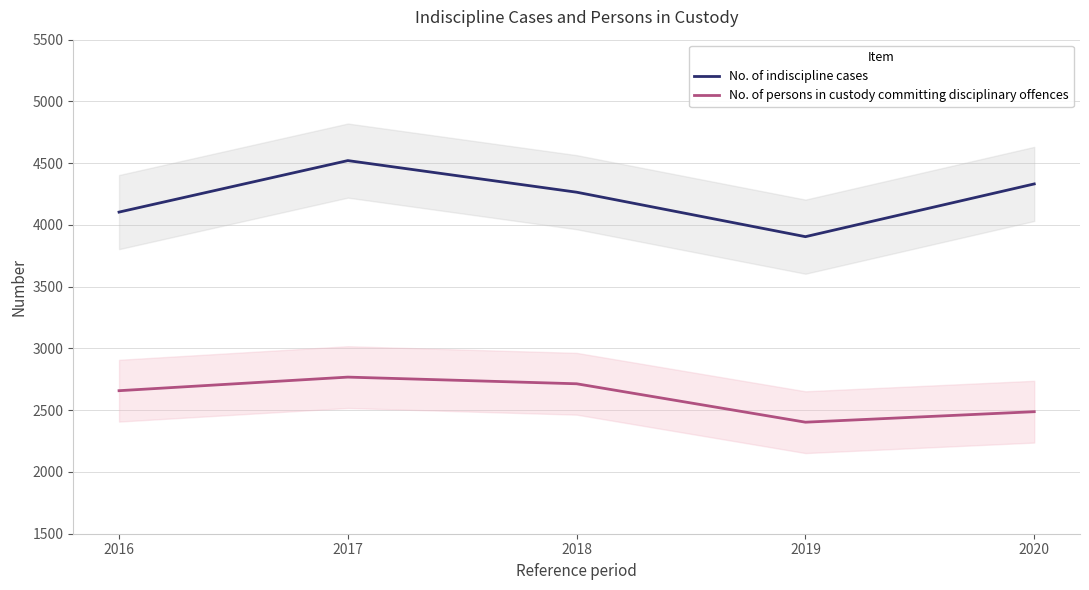

Reading left to right, transcribe all the data shown in this chart.

No. of indiscipline cases: 2016=4104	2017=4521	2018=4265	2019=3905	2020=4332
No. of persons in custody committing disciplinary offences: 2016=2658	2017=2768	2018=2714	2019=2403	2020=2488